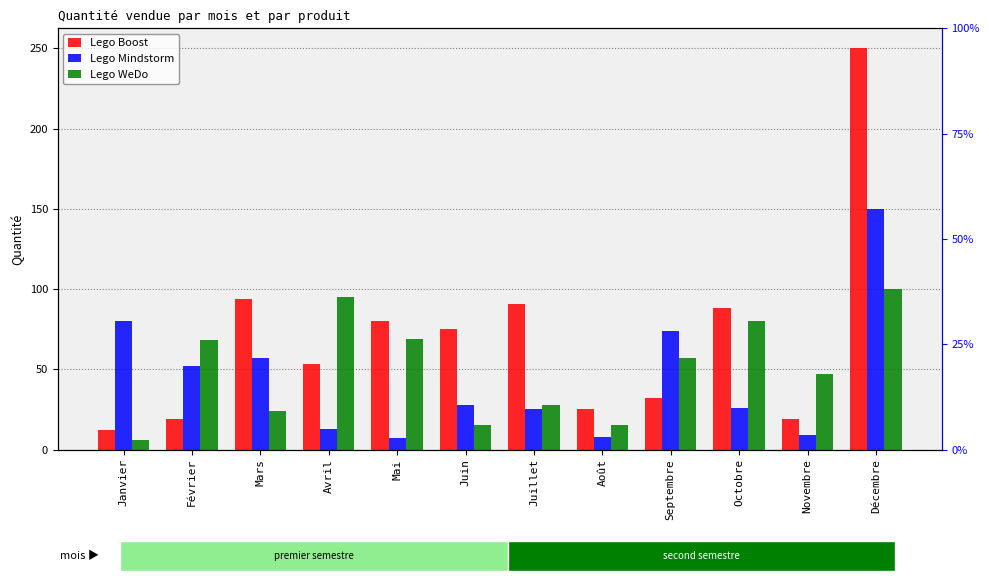

The Lego Mindstorm series shows 12 at Mai. True or false?

False